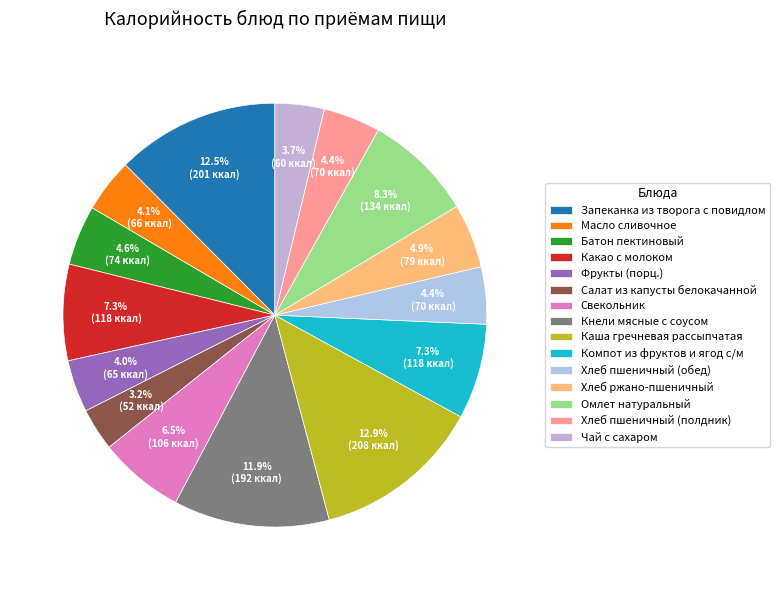

How many segments does this pie chart have?

15